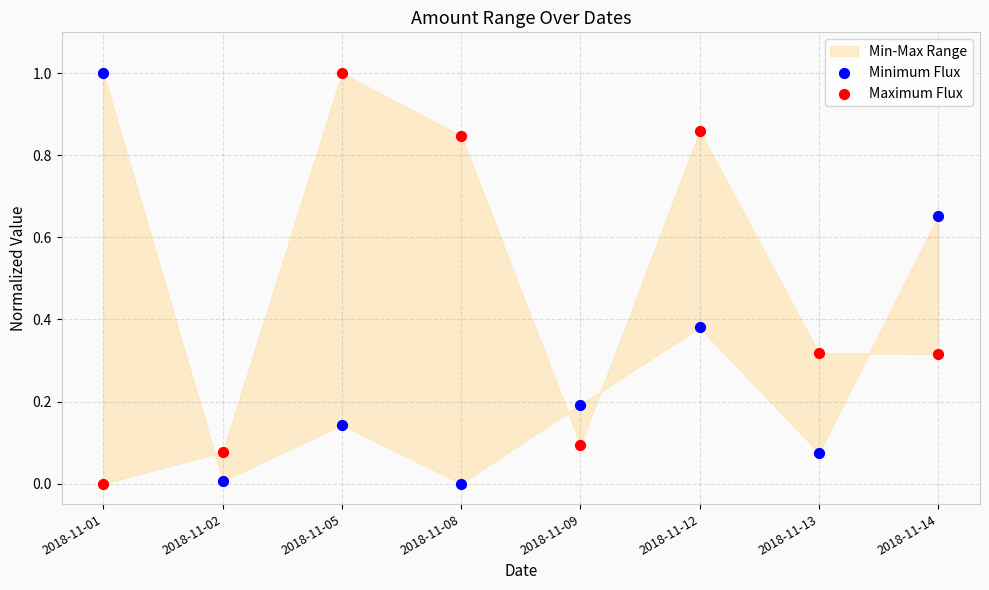

Across all data points, what is the range of Y values (max minus min)?

1.0